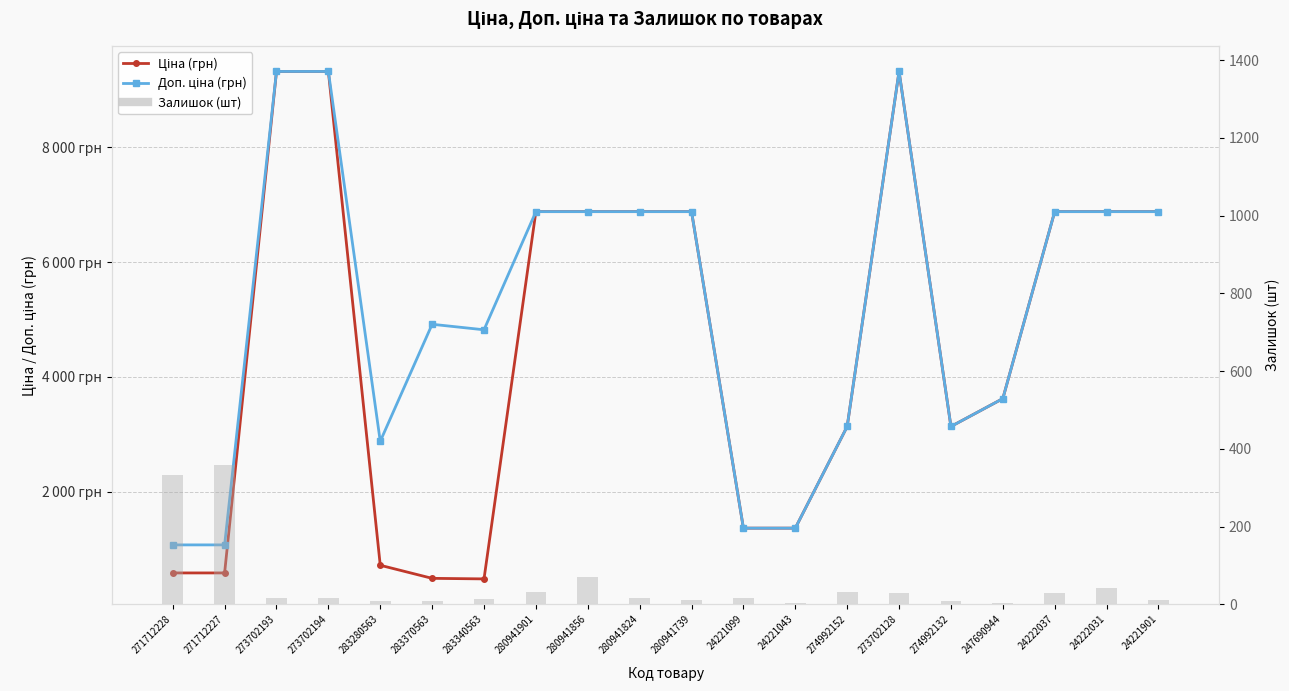

Does the chart contain stacked bars?

No